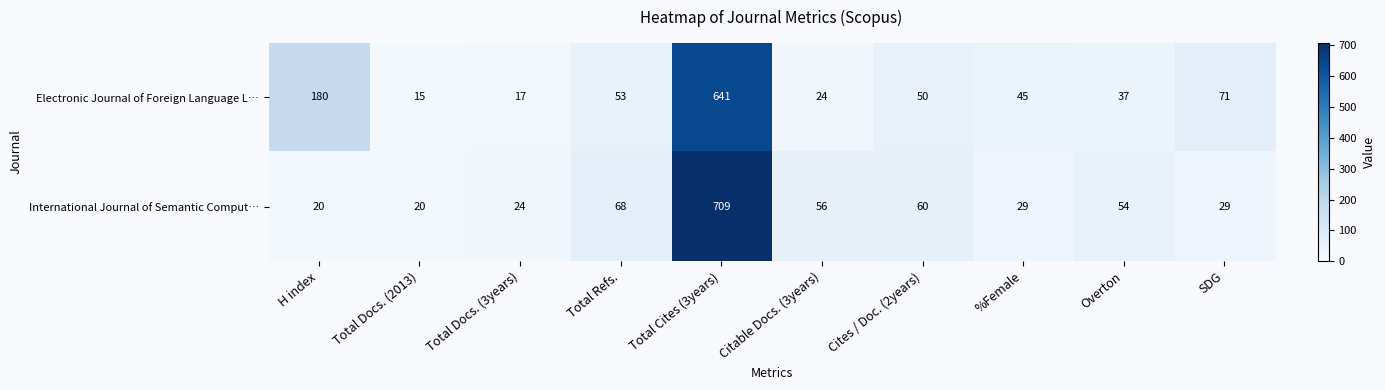

At which category is the sum across all series the highest?

Total Cites (3years)